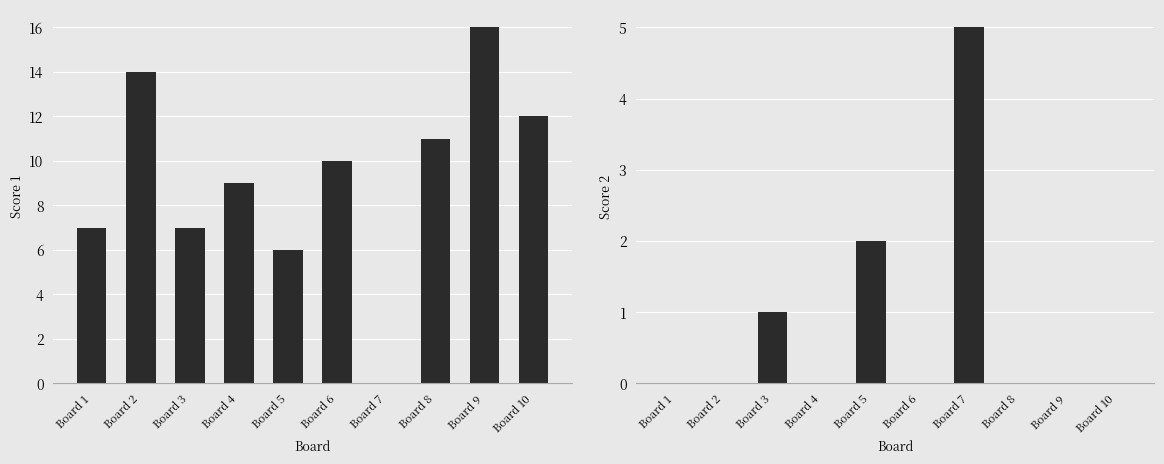

List the labels in order of Score 2 value, largest first.

Board 7, Board 5, Board 3, Board 1, Board 2, Board 4, Board 6, Board 8, Board 9, Board 10